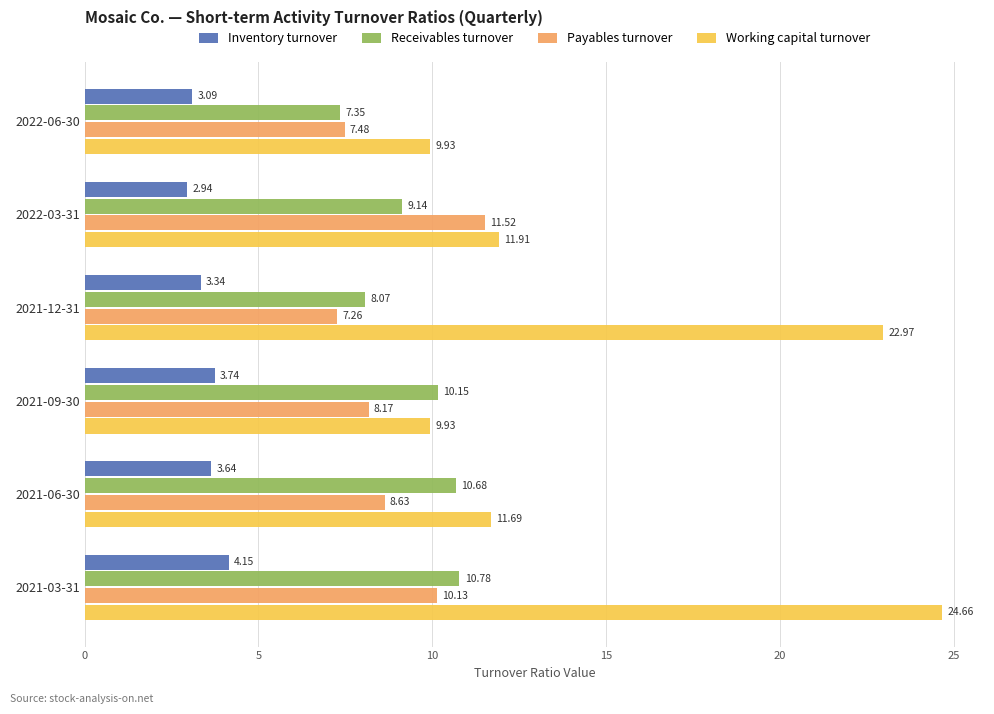

Which series has the largest total across all categories?

Working capital turnover